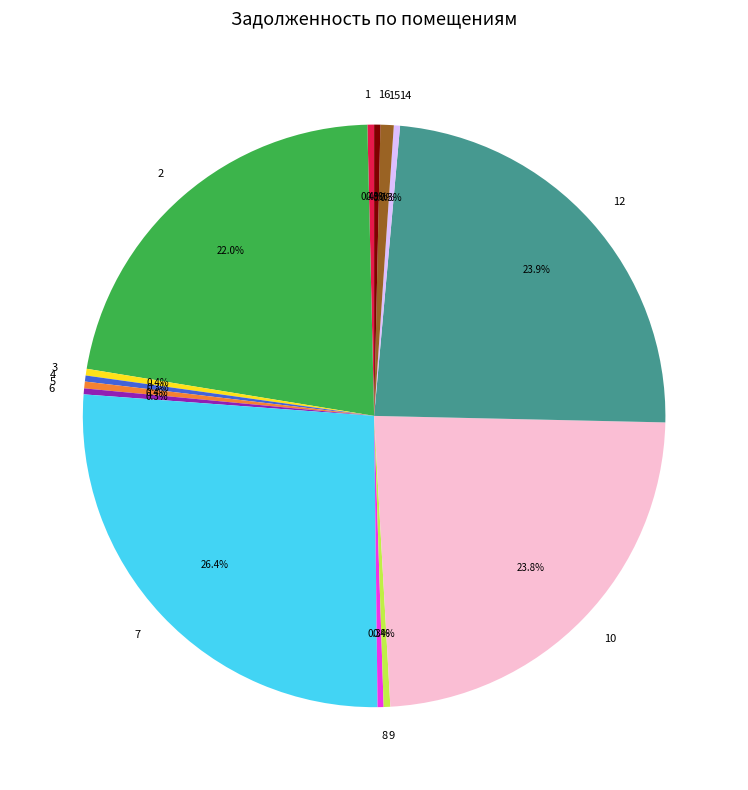

Does 8 account for over 50% of the chart?

No